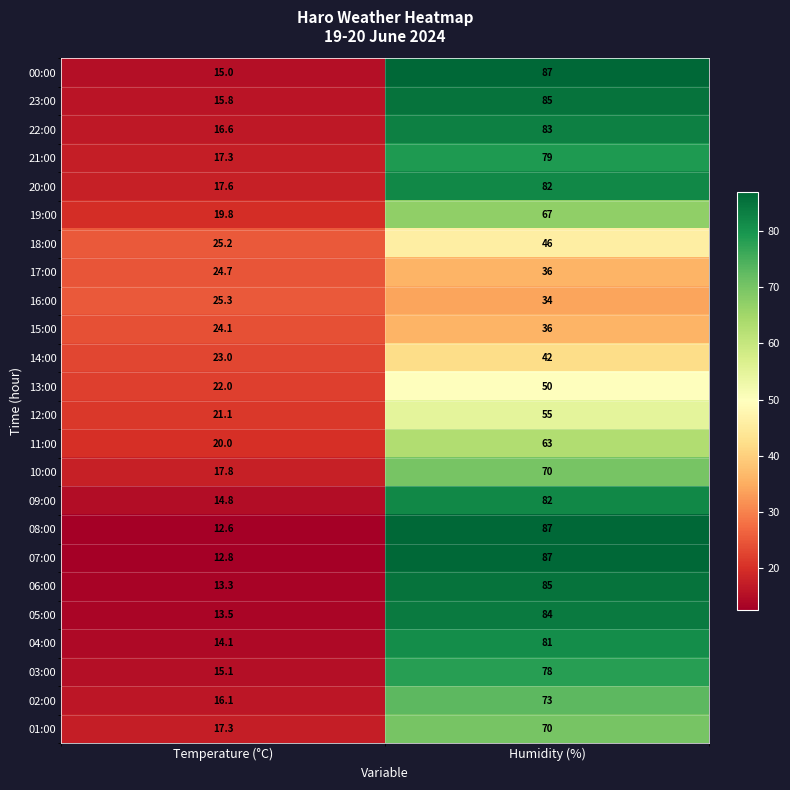

What is the average value of the 10:00 series?

43.9